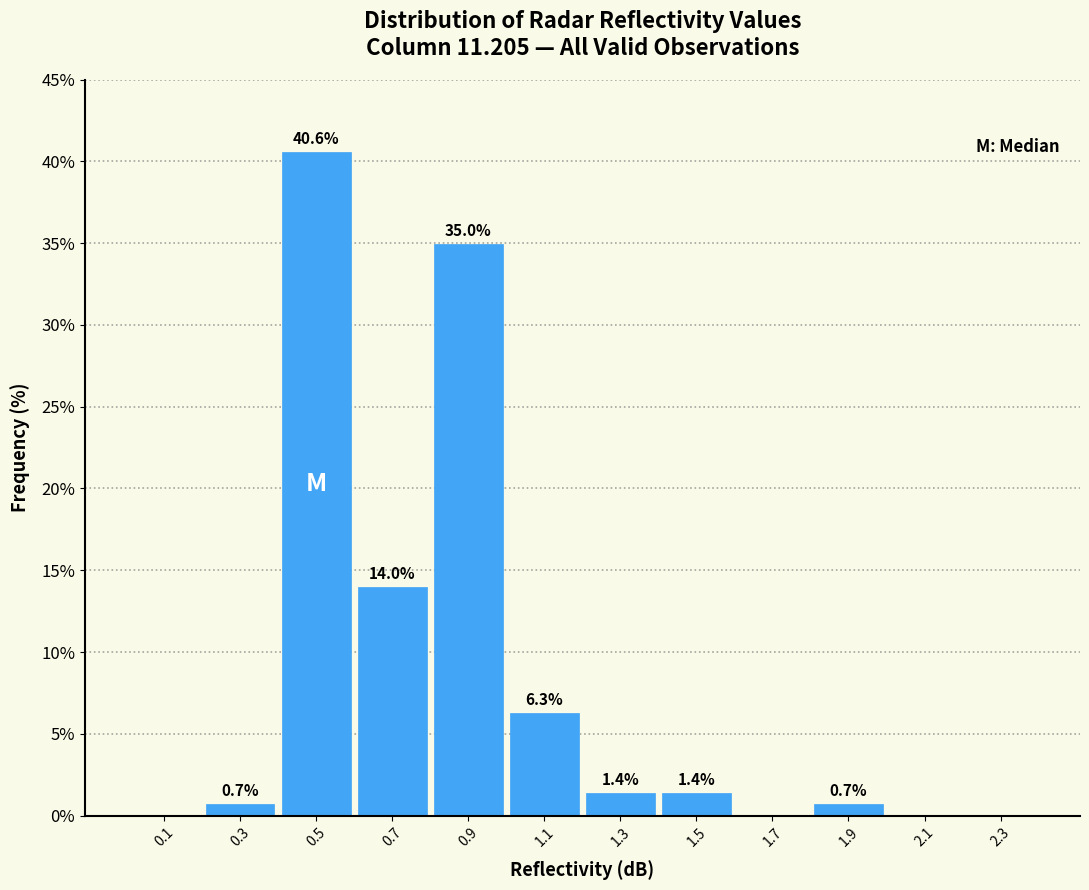

Which range on the x-axis has the tallest bar?

0.4 to 0.6